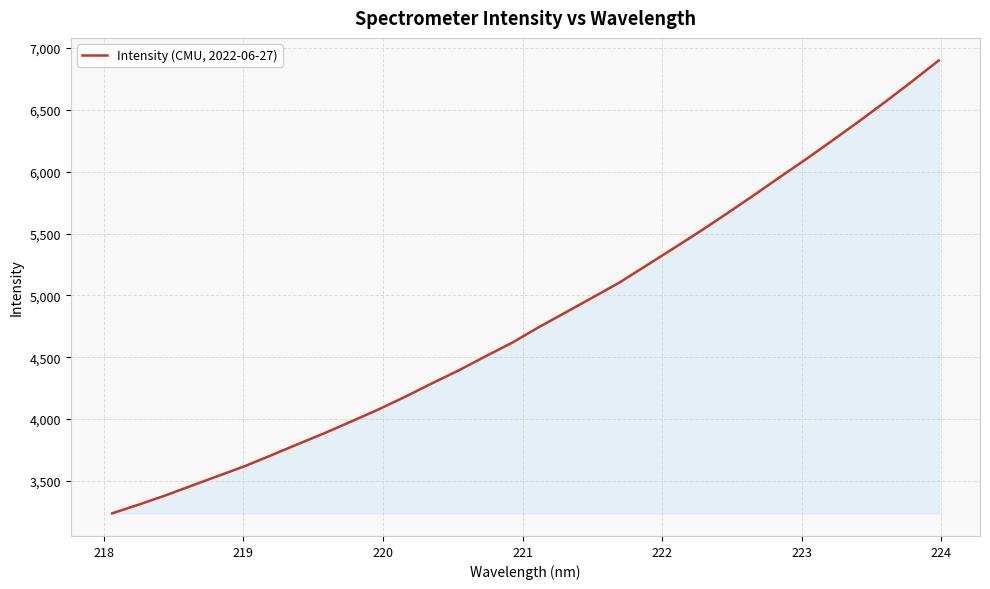

What is the difference between the maximum and minimum values?

3659.4